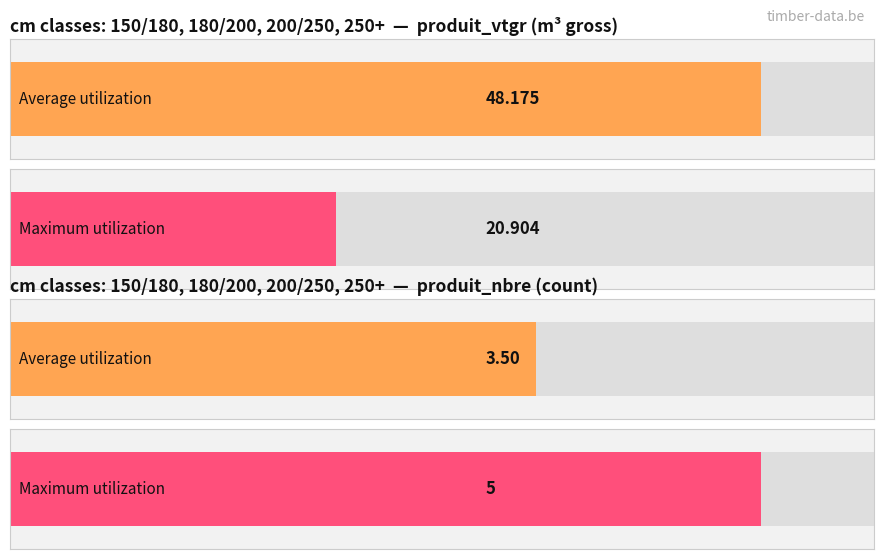

What position from the right is 200/250?

2